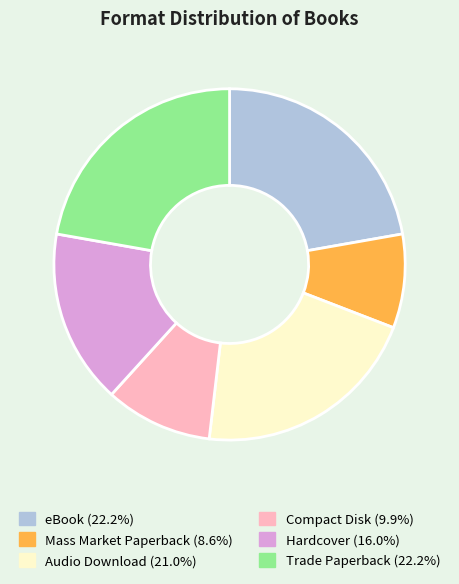

Count the number of slices in the pie.

6